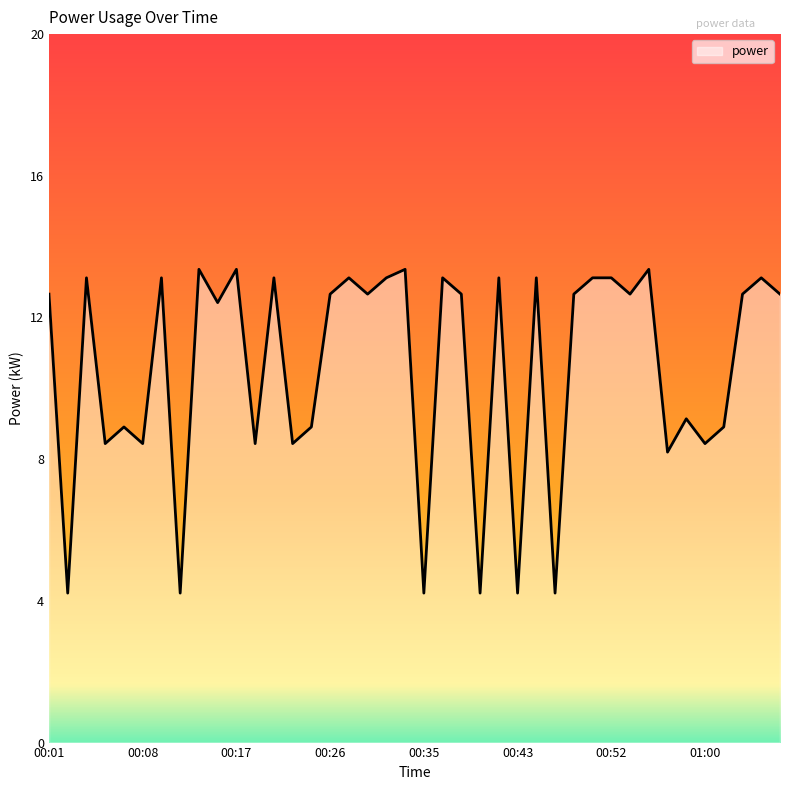

Reading right to left, list all the values displayed in this chart.

12.7	13.1	12.7	8.9	8.4	9.1	8.2	13.4	12.7	13.1	13.1	12.7	4.2	13.1	4.2	13.1	4.2	12.7	13.1	4.2	13.4	13.1	12.7	13.1	12.7	8.9	8.4	13.1	8.4	13.4	12.4	13.4	4.2	13.1	8.4	8.9	8.4	13.1	4.2	12.7